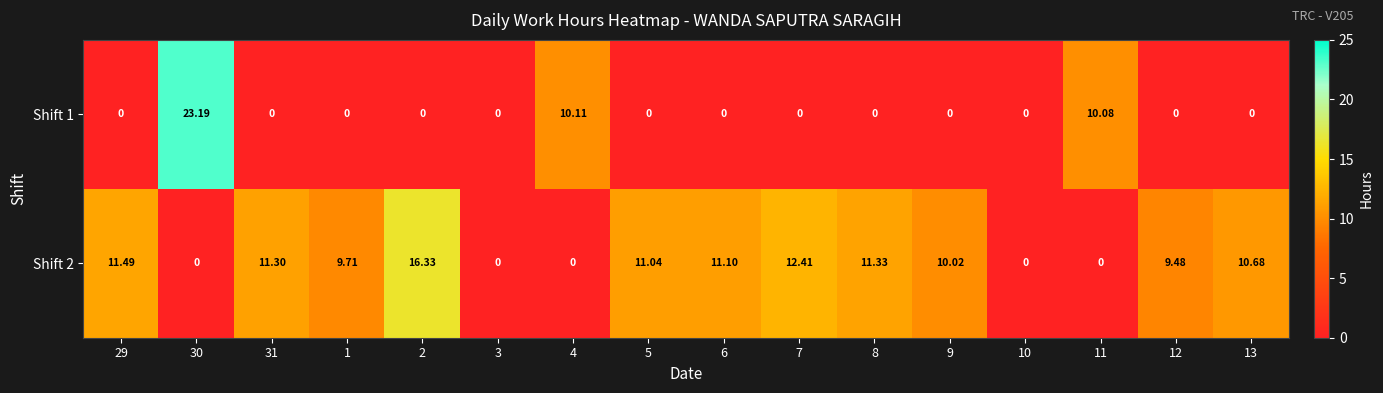

At which category is the sum across all series the highest?

30